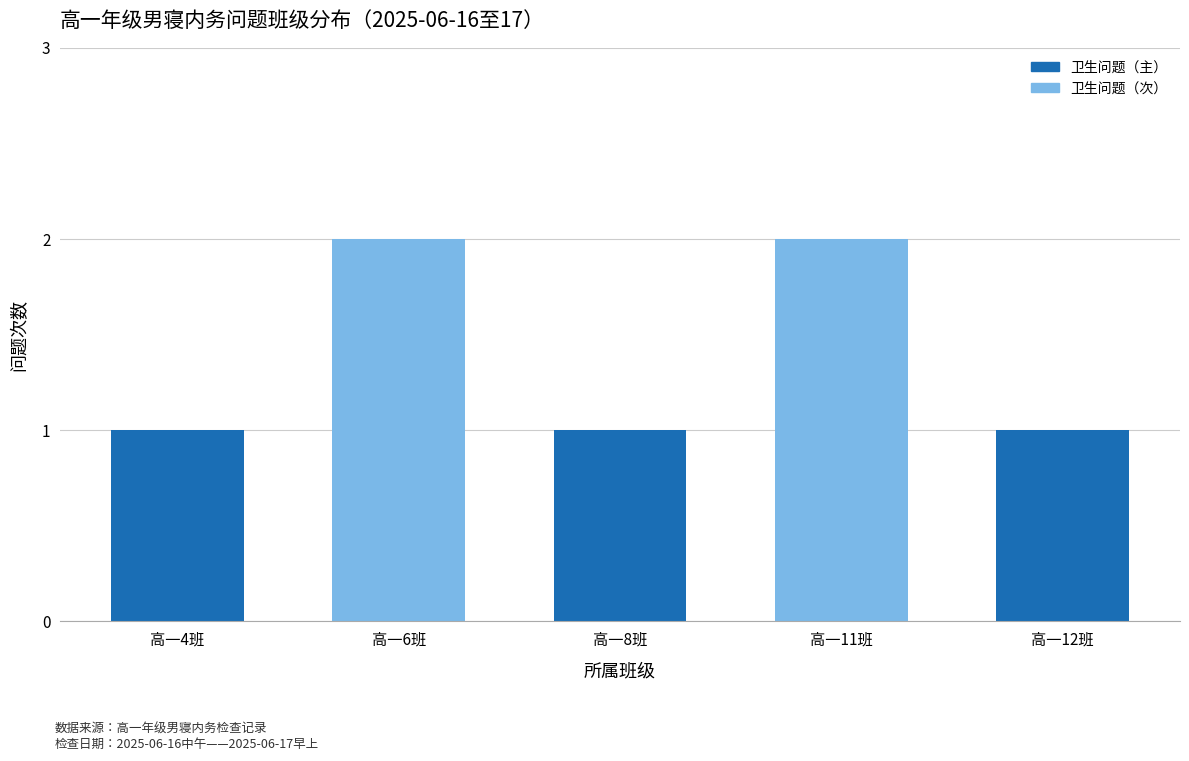

Reading right to left, what are all the values shown in this chart?

高一12班=1	高一11班=2	高一8班=1	高一6班=2	高一4班=1